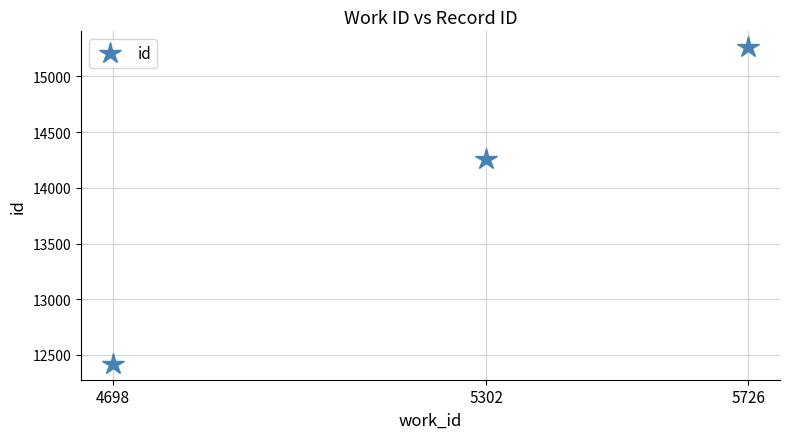

The chart shows a value of 15263 at 5726. True or false?

True